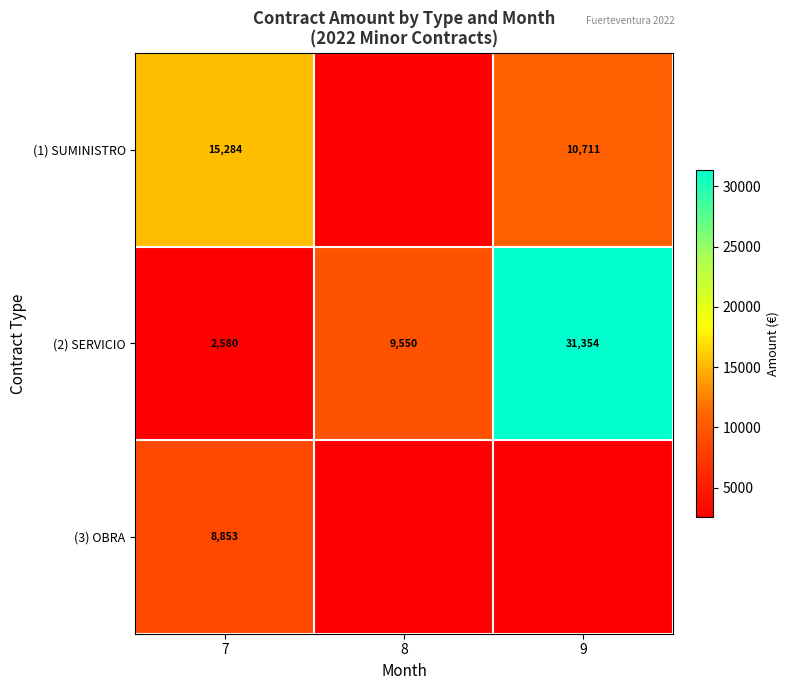

How many (2) SERVICIO values are between 2580 and 31354?

3